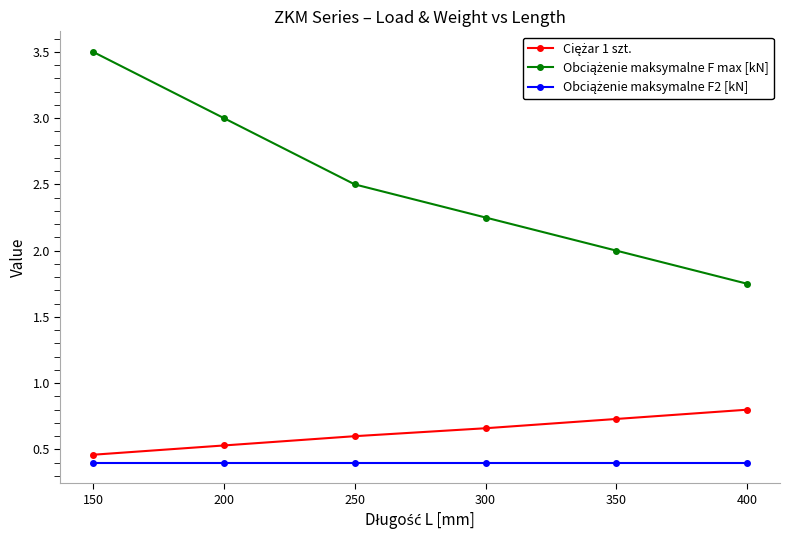

What is the difference between the highest and lowest values at 150?

3.1